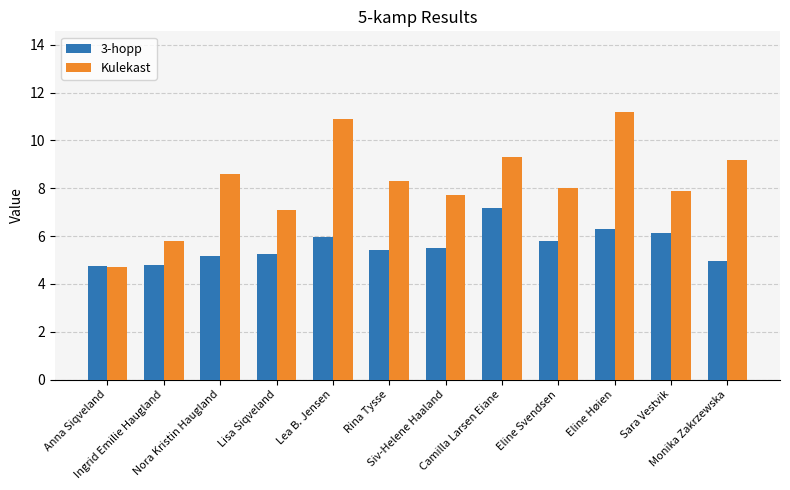

List the series in order of their peak value, highest first.

Kulekast, 3-hopp